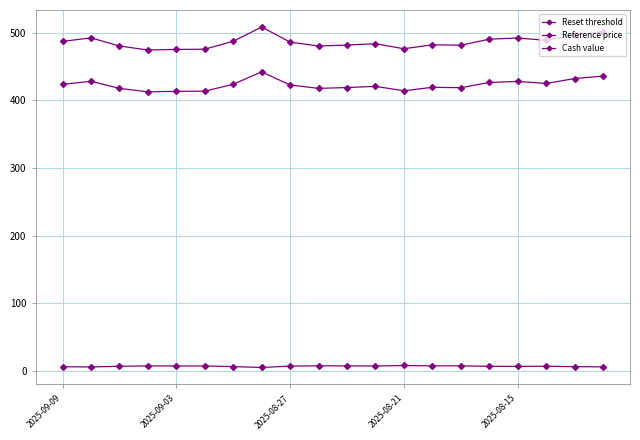

At which category is the sum across all series the highest?

7